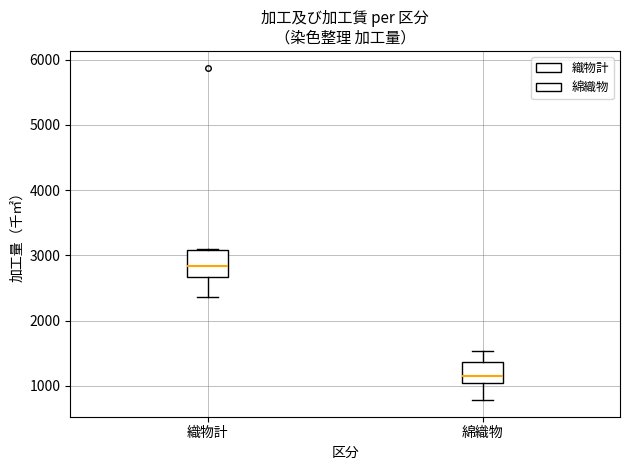

Reading left to right, read every box against the y-axis: the position of its median line, the range the box covers, and the ends of its whiskers. The values are not printed on the chart, so give them approximately, as read against the axis.

織物計: median 2800, box 2700 to 3100, whiskers 2400 to 3100
綿織物: median 1100, box 1000 to 1400, whiskers 800 to 1500